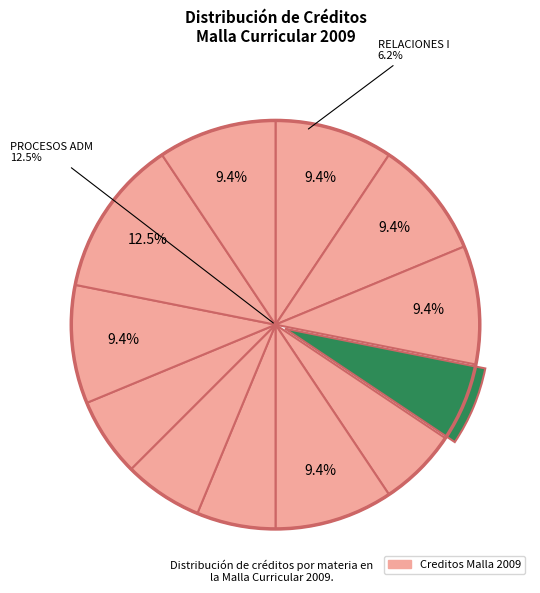

Is CONTABILIDAD BASICA the majority of the pie?

No